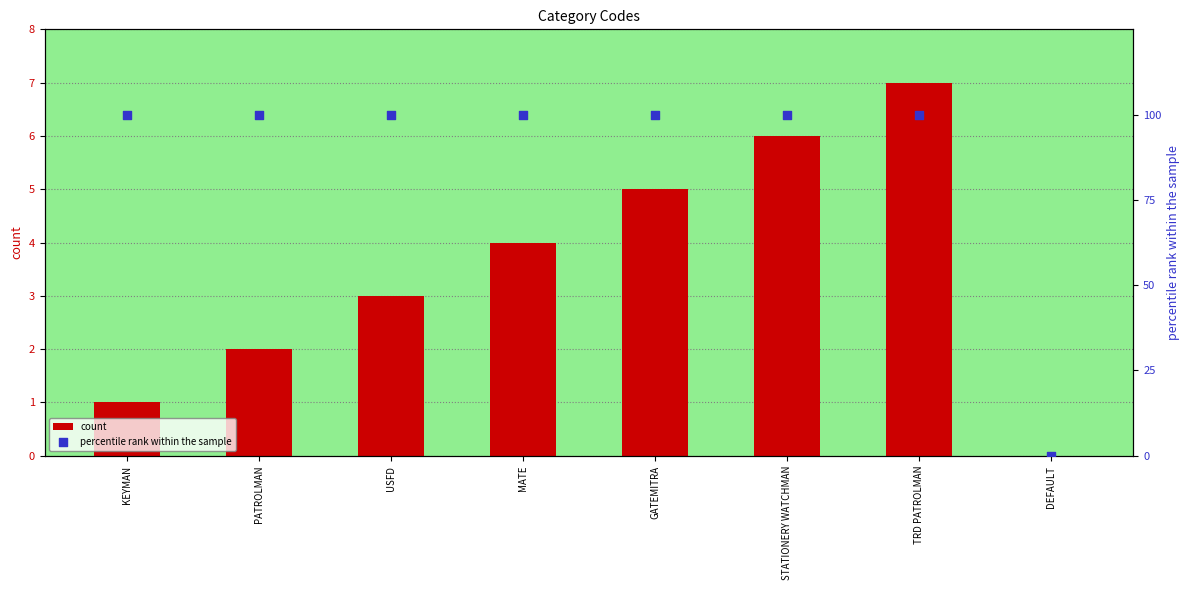

What is the total value across all series at STATIONERY WATCHMAN?

106